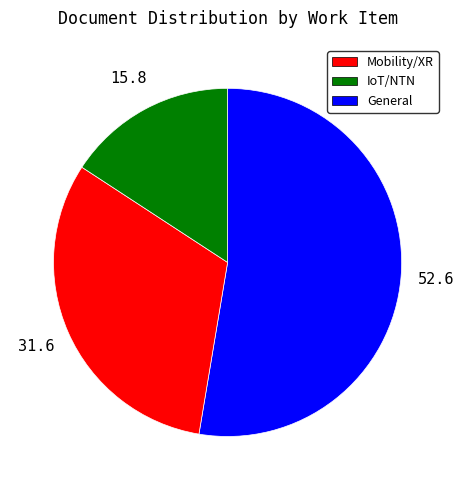

How many slices are in this pie chart?

3